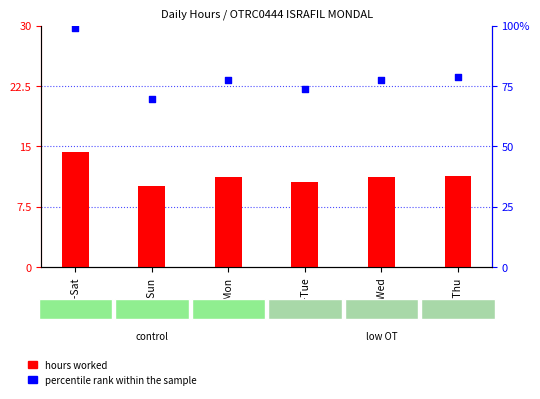

What are all the series names shown in the legend?

hours worked, percentile rank within the sample